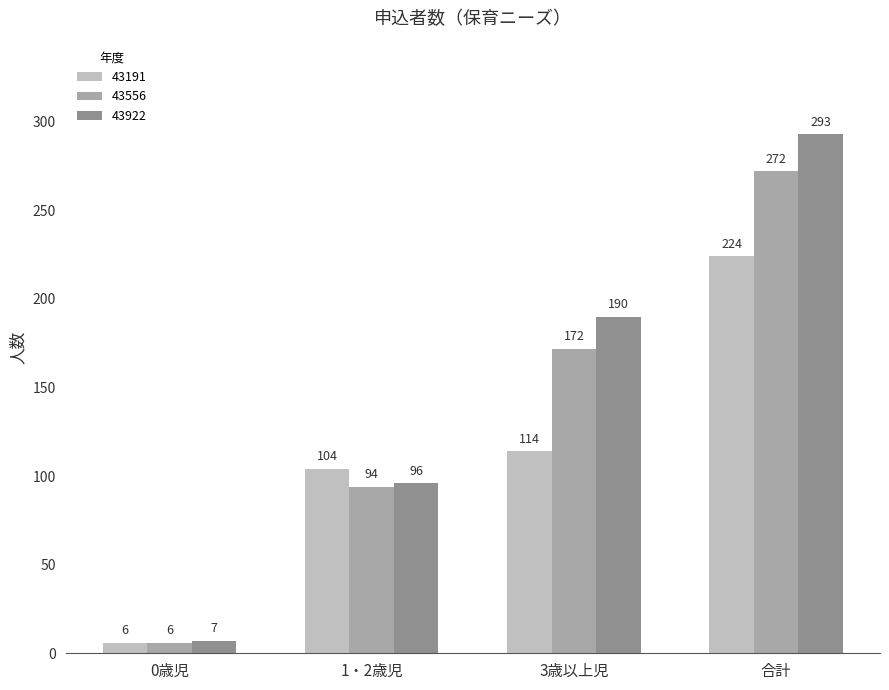

What are all the series names shown in the legend?

43191, 43556, 43922